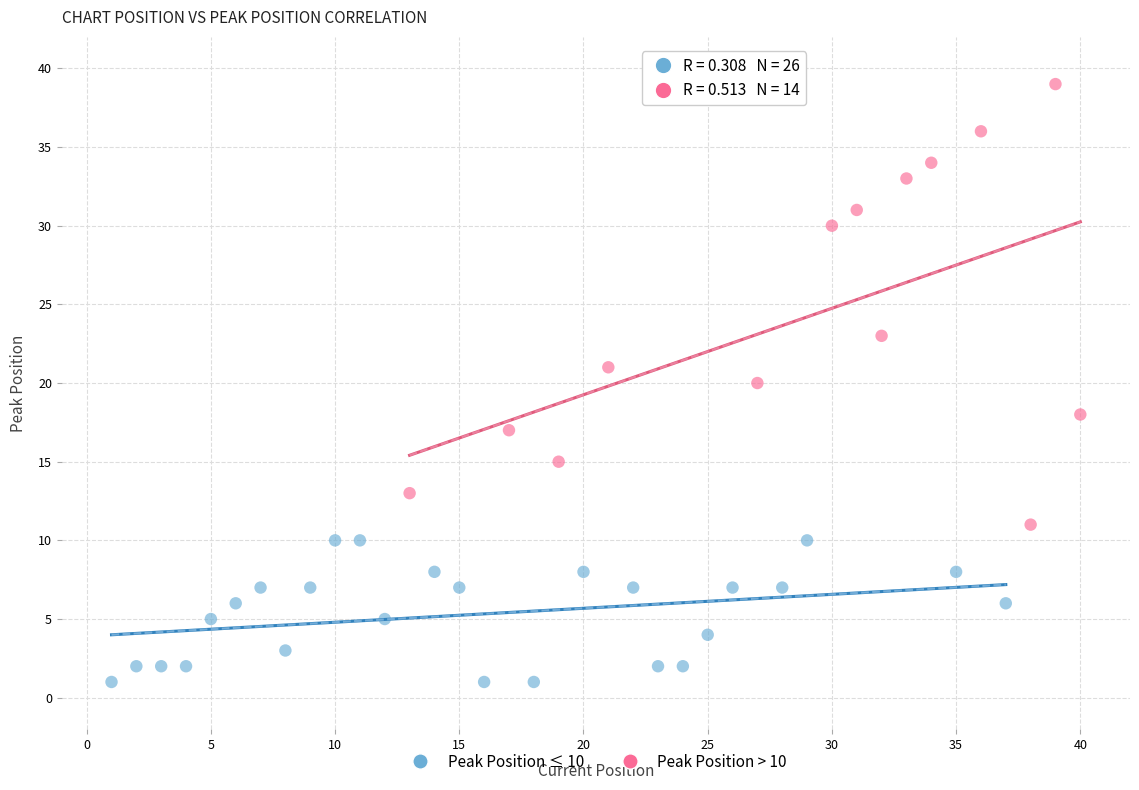

Which series contains the highest Y value?

Peak Position > 10